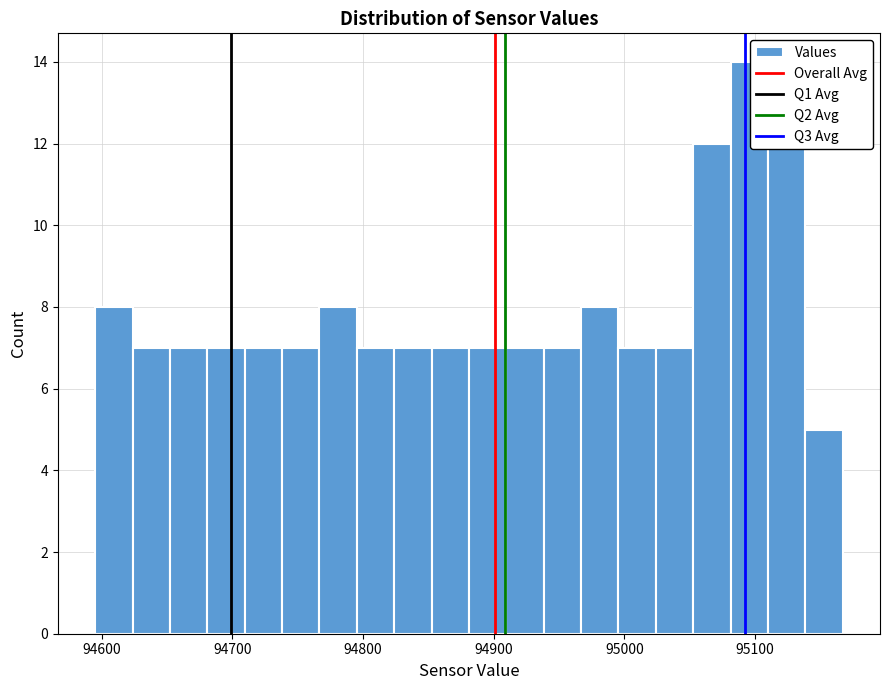

Around what value on the x-axis is the tallest bar? Give the approximate position of its centre, as read against the axis.

95100